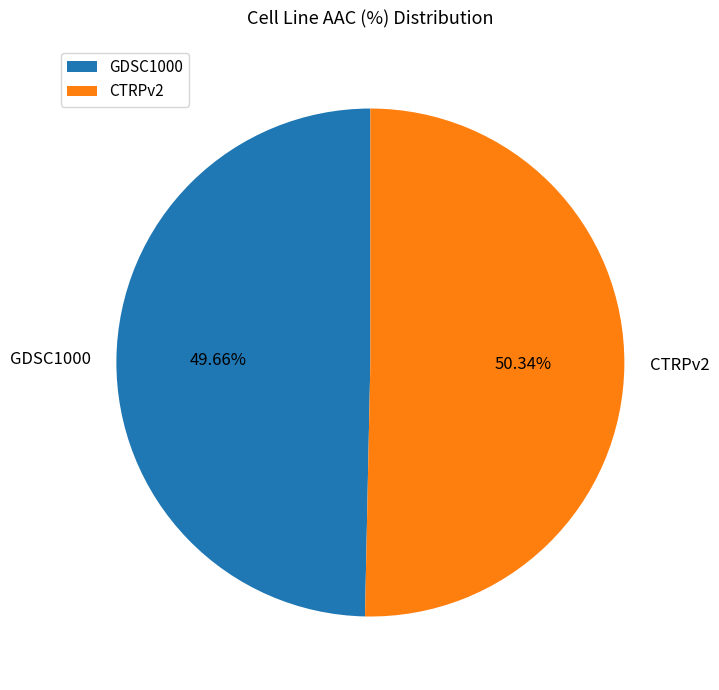

To the nearest percent, what portion does CTRPv2 represent?

50%